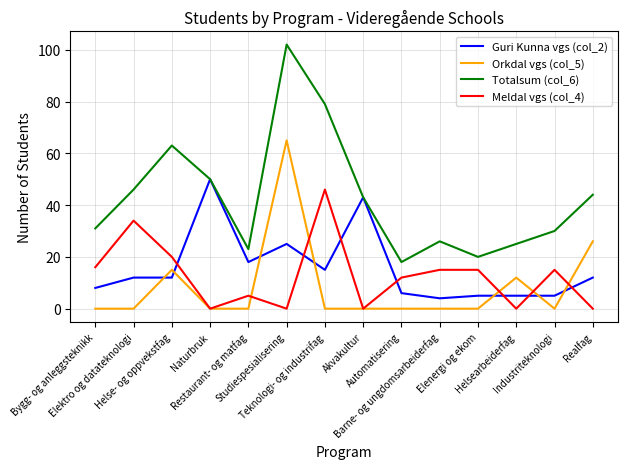

True or false: Guri Kunna vgs (col_2) and Meldal vgs (col_4) cross at least once.

True